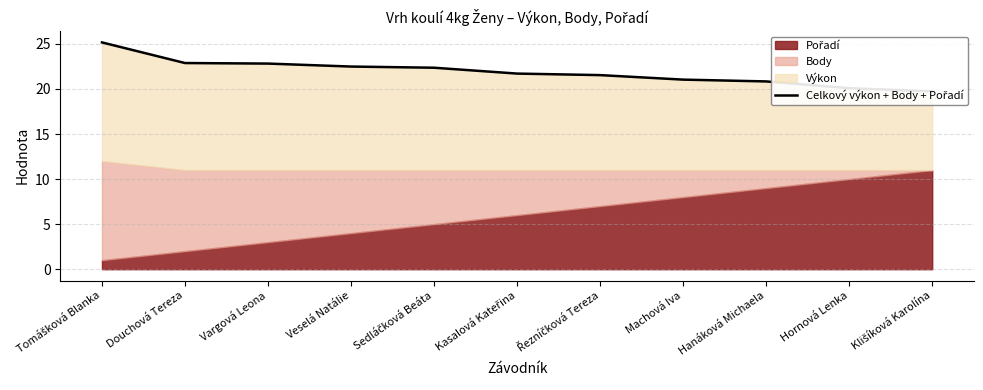

What is the change in value from Veselá Natálie to Hanáková Michaela?

-1.7